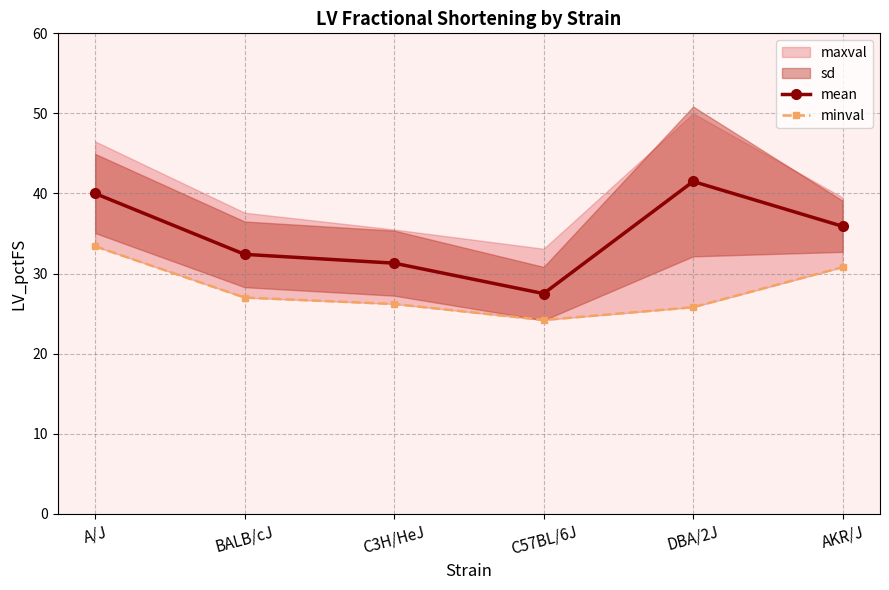

Reading left to right, list all the values displayed in this chart.

mean: A/J=40.0	BALB/cJ=32.4	C3H/HeJ=31.3	C57BL/6J=27.5	DBA/2J=41.5	AKR/J=35.9
minval: A/J=33.4	BALB/cJ=27.0	C3H/HeJ=26.2	C57BL/6J=24.2	DBA/2J=25.8	AKR/J=30.8